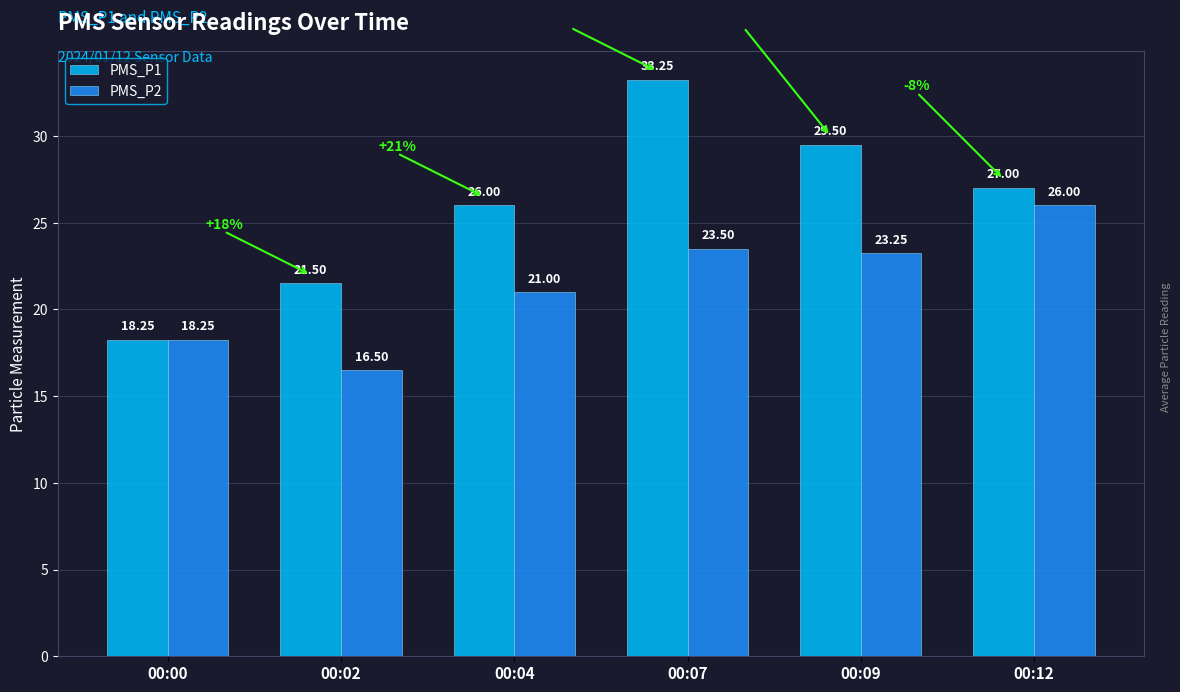

How many groups of bars are there?

6